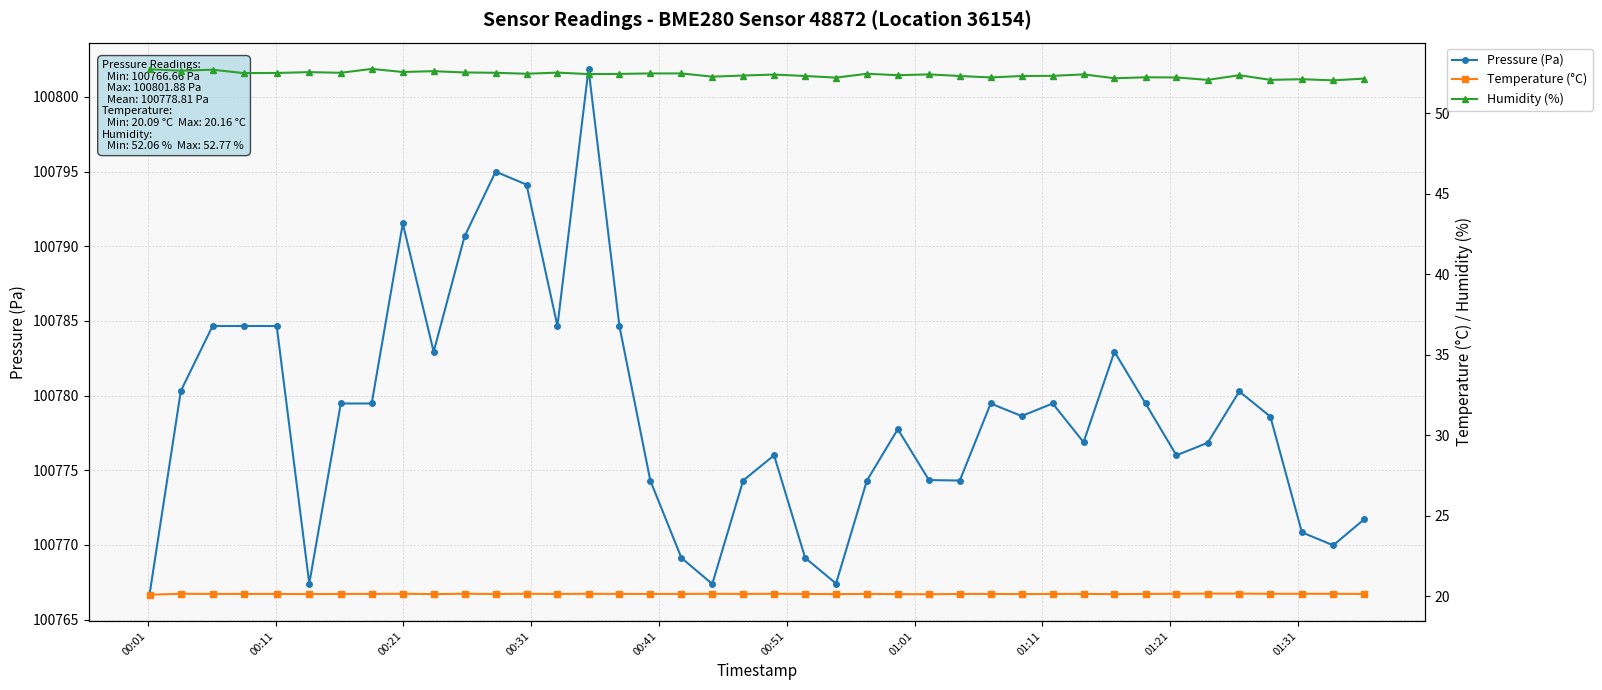

Reading right to left, transcribe all the data shown in this chart.

Pressure (Pa): 100771.7	100770.0	100770.8	100778.6	100780.3	100776.8	100776.0	100779.5	100782.9	100776.9	100779.5	100778.6	100779.5	100774.3	100774.3	100777.8	100774.3	100767.4	100769.1	100776.0	100774.3	100767.4	100769.1	100774.3	100784.7	100801.9	100784.7	100794.1	100795.0	100790.7	100782.9	100791.5	100779.5	100779.5	100767.4	100784.7	100784.7	100784.7	100780.3	100766.7
Temperature (°C): 20.1	20.1	20.1	20.1	20.2	20.2	20.1	20.1	20.1	20.1	20.1	20.1	20.1	20.1	20.1	20.1	20.1	20.1	20.1	20.1	20.1	20.1	20.1	20.1	20.1	20.1	20.1	20.1	20.1	20.1	20.1	20.1	20.1	20.1	20.1	20.1	20.1	20.1	20.1	20.1
Humidity (%): 52.2	52.1	52.1	52.1	52.4	52.1	52.2	52.2	52.2	52.4	52.3	52.3	52.2	52.3	52.4	52.4	52.5	52.2	52.3	52.4	52.4	52.3	52.5	52.5	52.5	52.5	52.5	52.5	52.5	52.5	52.6	52.6	52.8	52.5	52.6	52.5	52.5	52.7	52.7	52.8